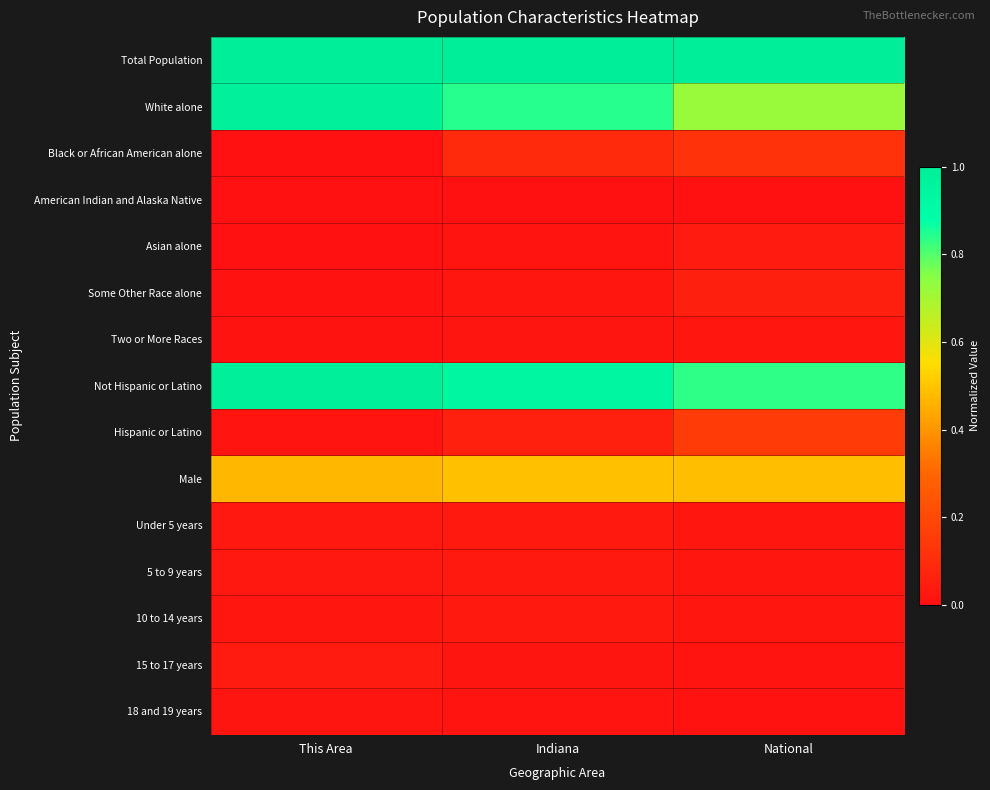

Which series has the largest total across all categories?

Total Population